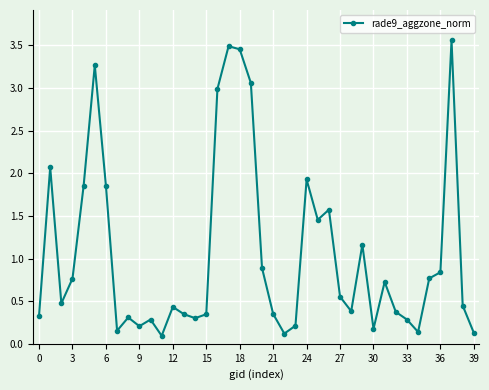

What is the average value?

1.1